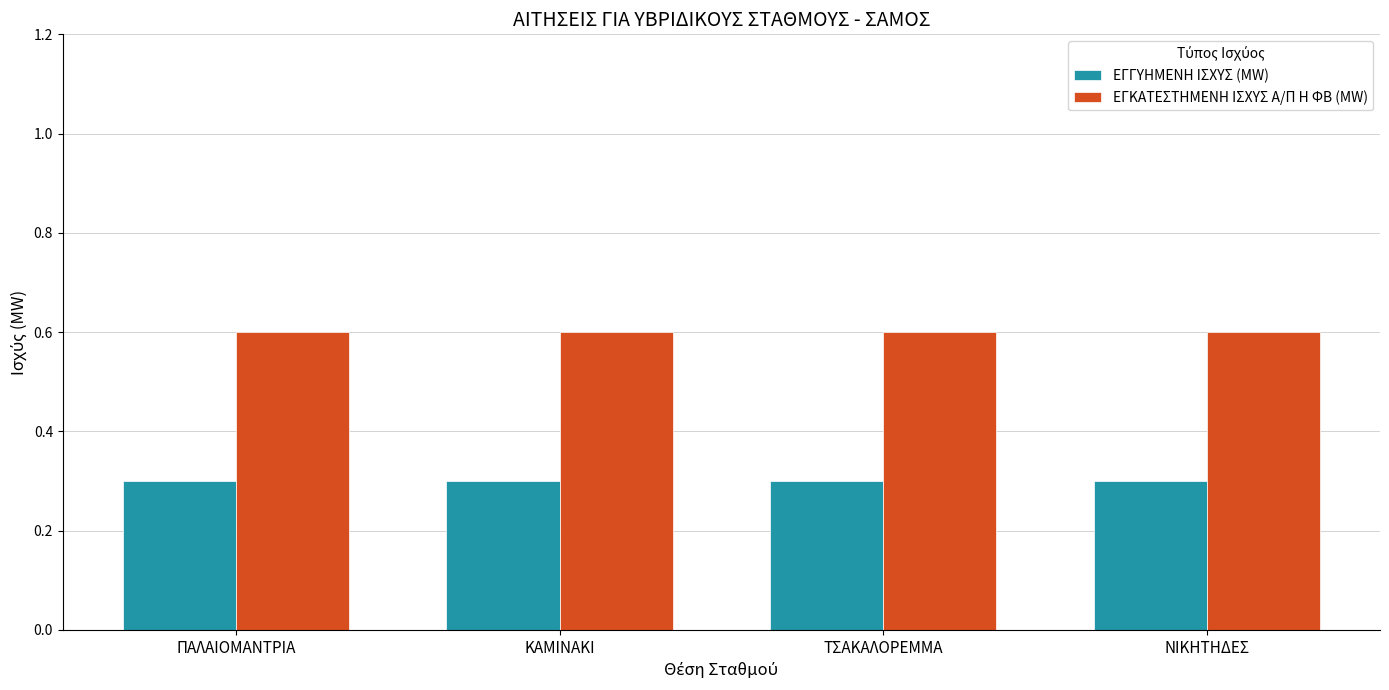

What are all the series names shown in the legend?

ΕΓΓΥΗΜΕΝΗ ΙΣΧΥΣ (MW), ΕΓΚΑΤΕΣΤΗΜΕΝΗ ΙΣΧΥΣ Α/Π Η ΦΒ (MW)